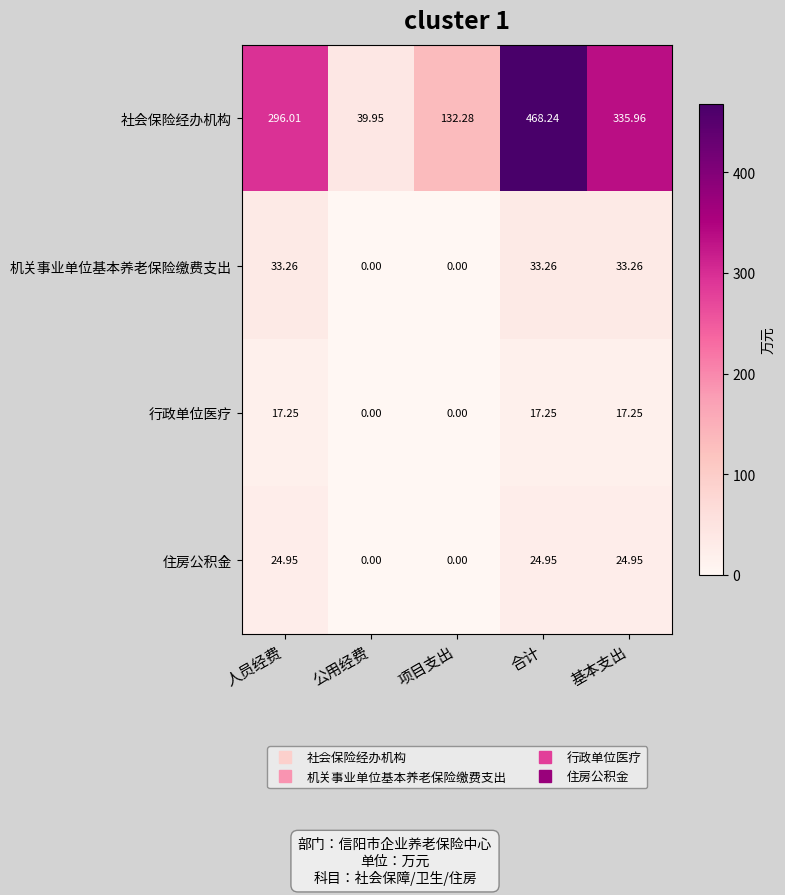

How many categories are shown in the chart?

5